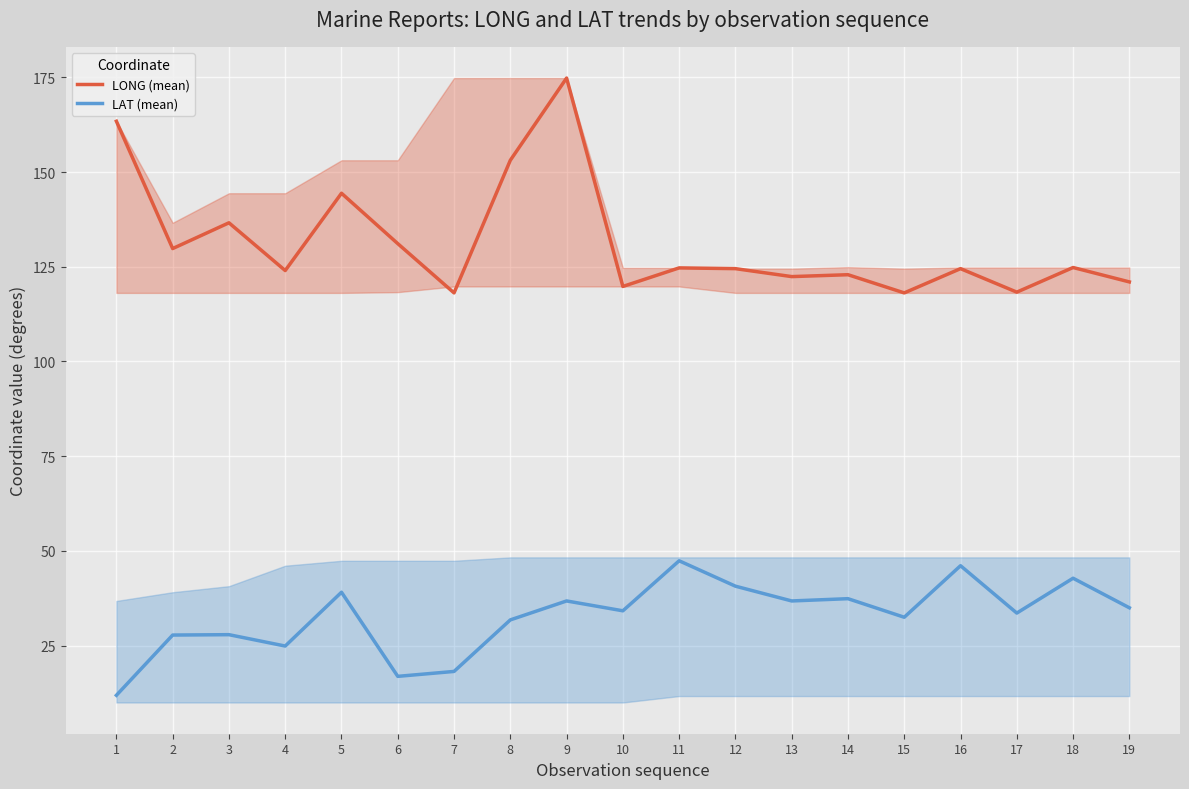

True or false: LAT (mean) and LONG (mean) cross at least once.

False